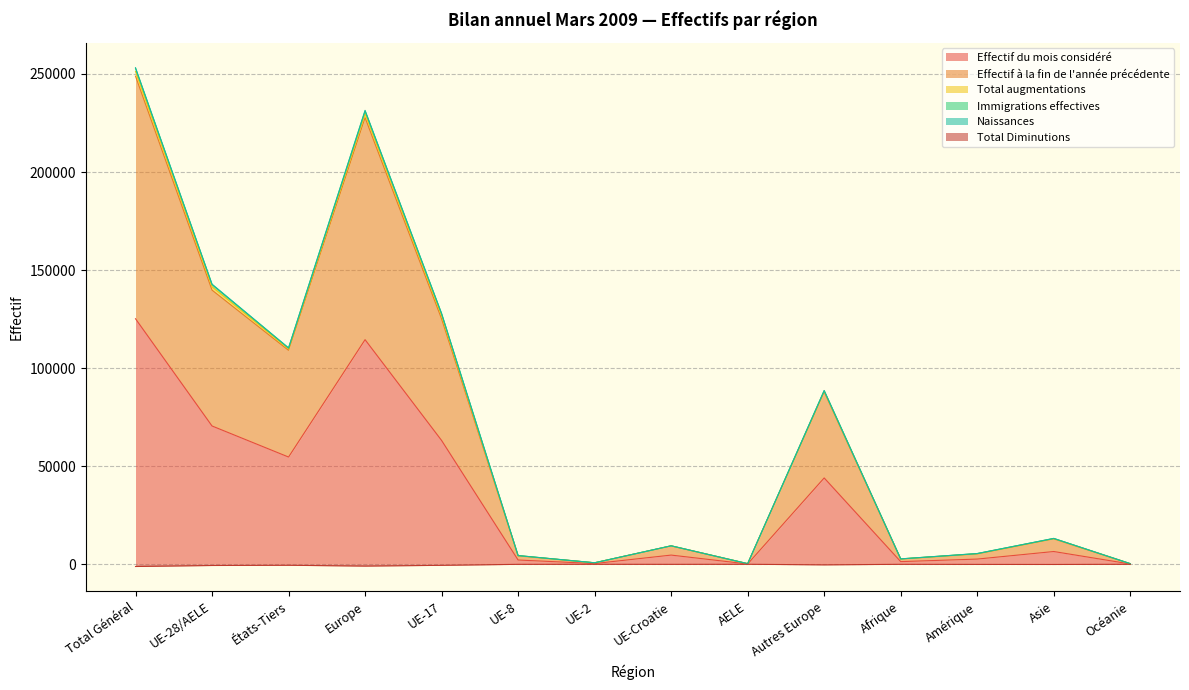

Is it true that Effectif du mois considéré equals 204935 at Europe?

False